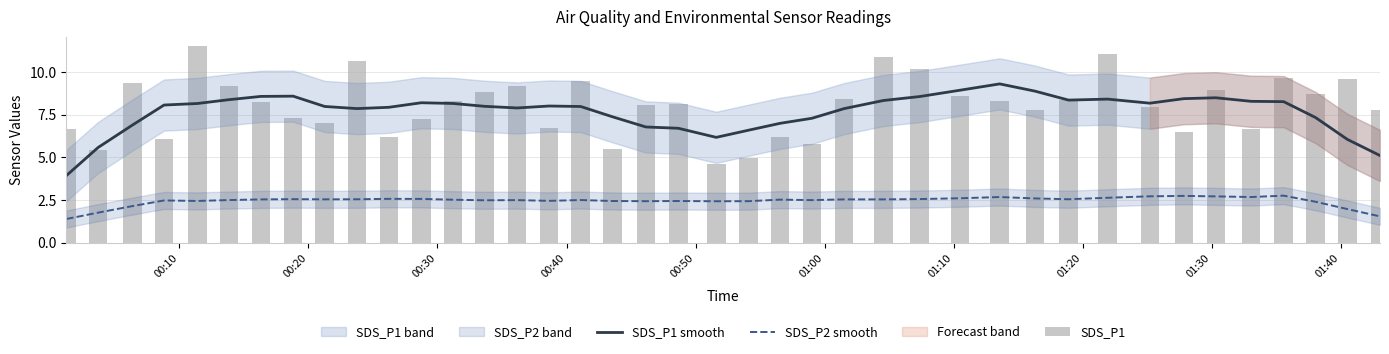

True or false: SDS_P2 smooth and SDS_P1 smooth intersect in this chart.

False